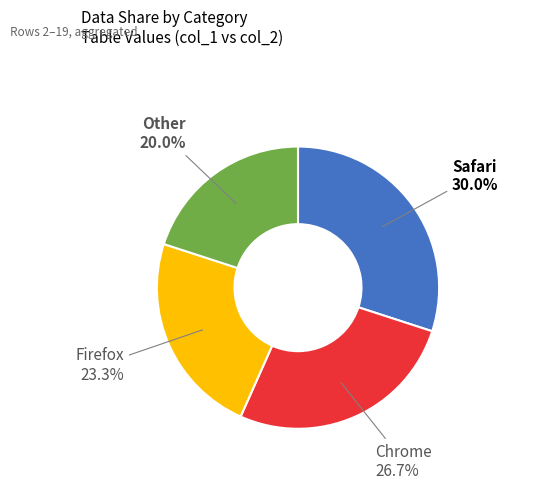

Does any single category account for the majority?

No